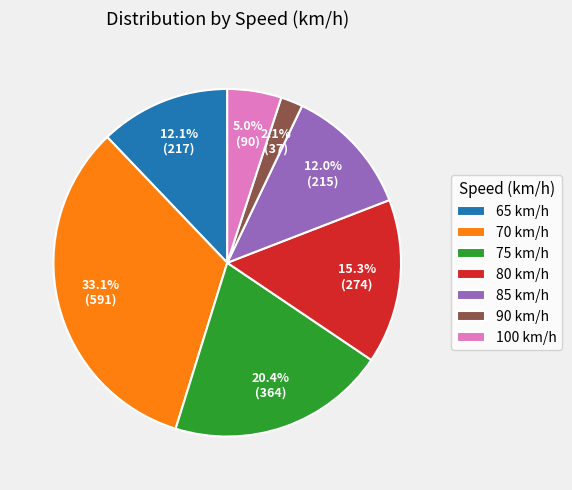

To the nearest percent, what is the average slice percentage?

14%